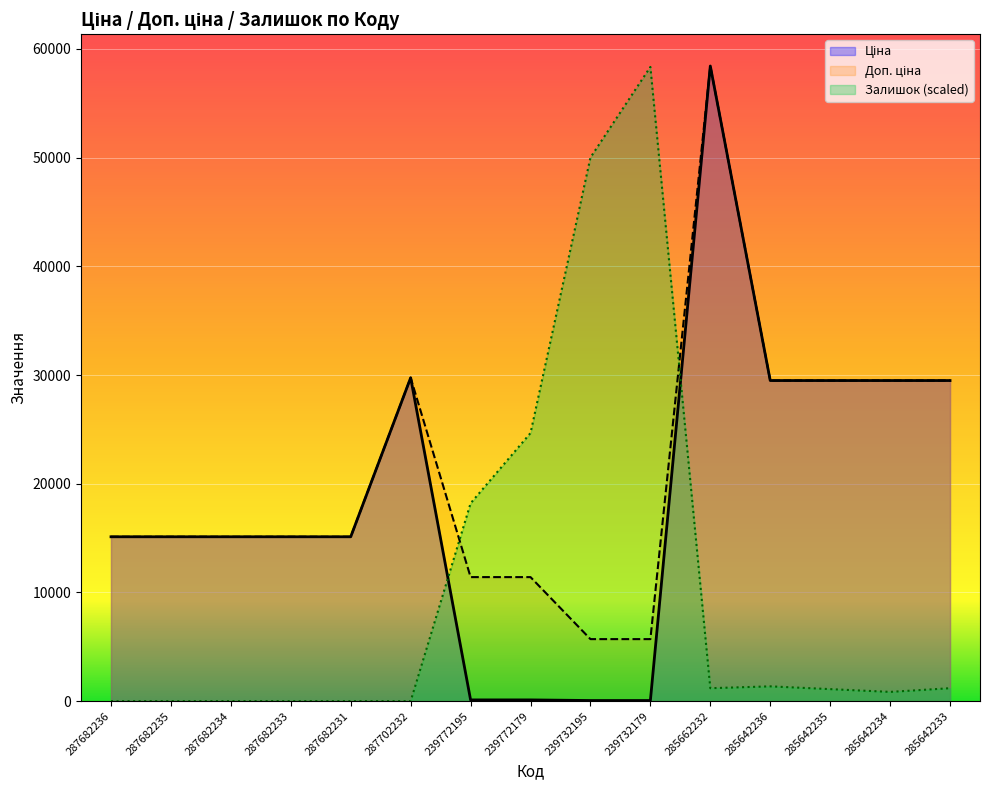

How many interior local peaks does the Доп. ціна series have?

2